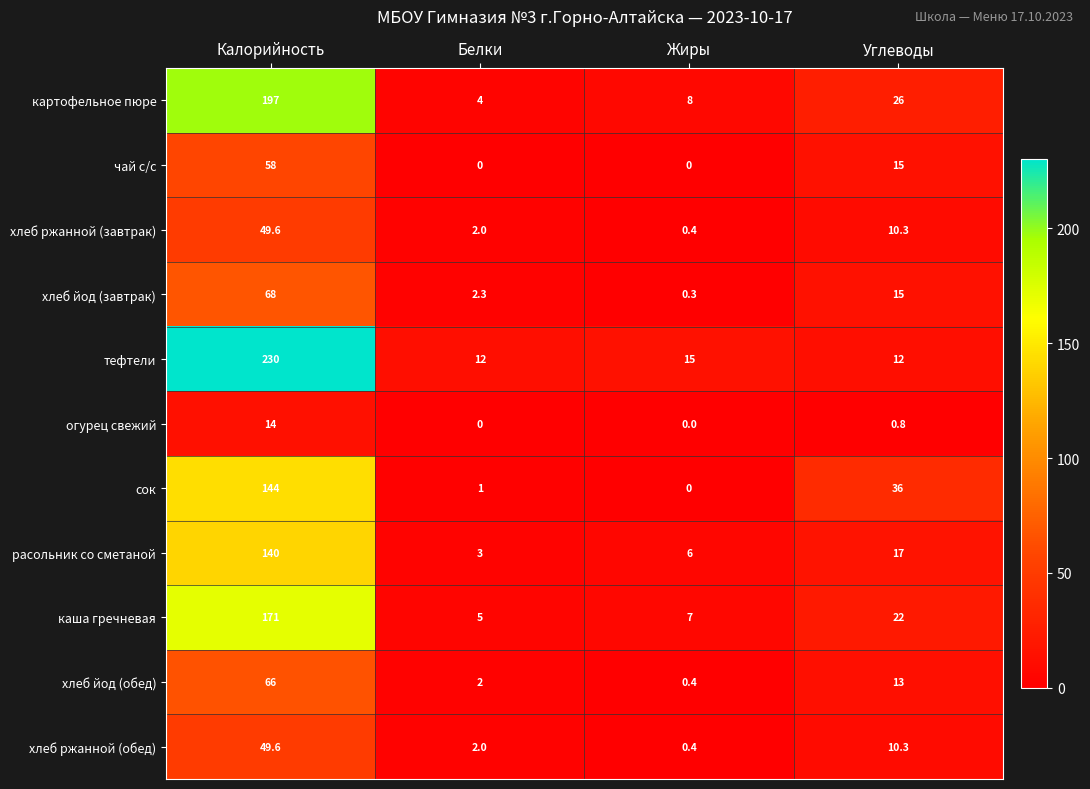

True or false: огурец свежий has a value of 14.0 at Калорийность.

True